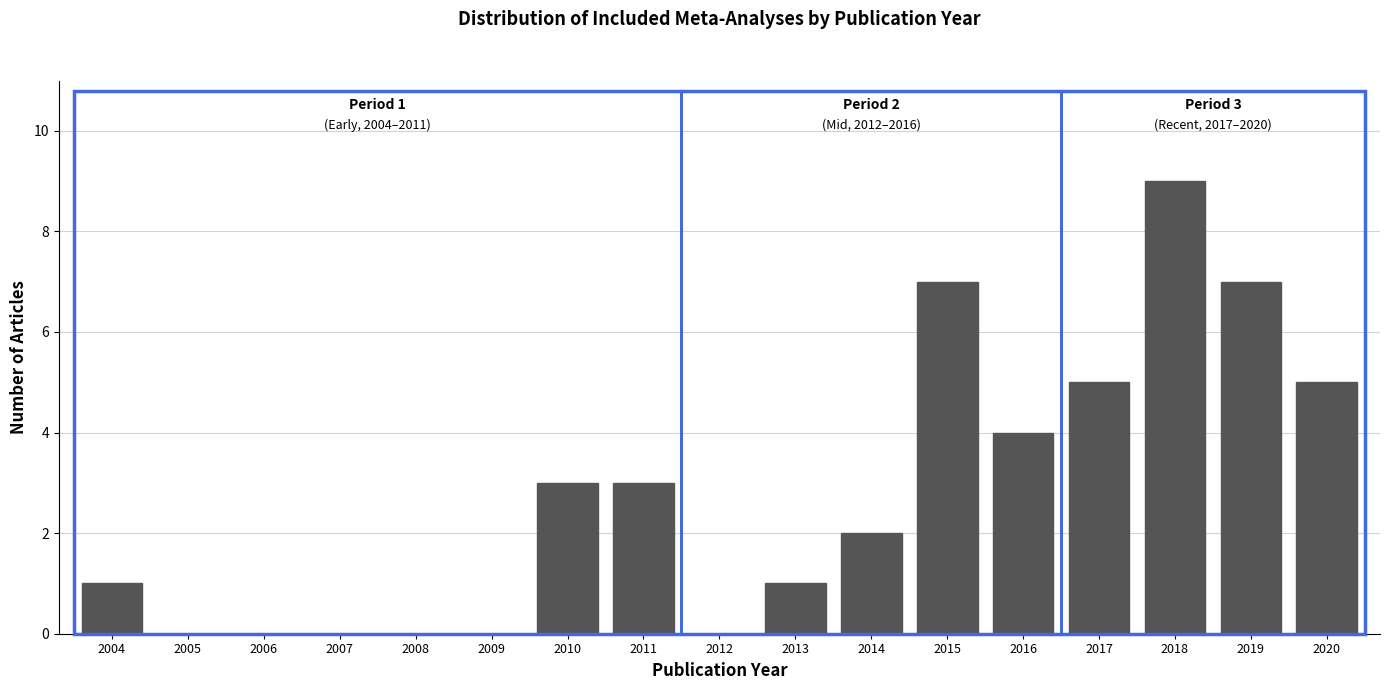

Reading left to right, extract all data points from this chart.

2004=1	2005=0	2006=0	2007=0	2008=0	2009=0	2010=3	2011=3	2012=0	2013=1	2014=2	2015=7	2016=4	2017=5	2018=9	2019=7	2020=5